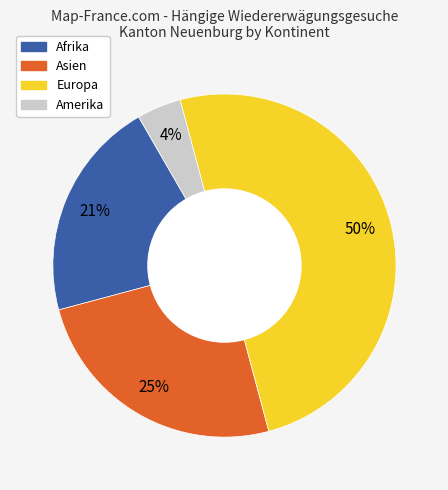

To the nearest percent, what percentage of the pie is Afrika?

21%